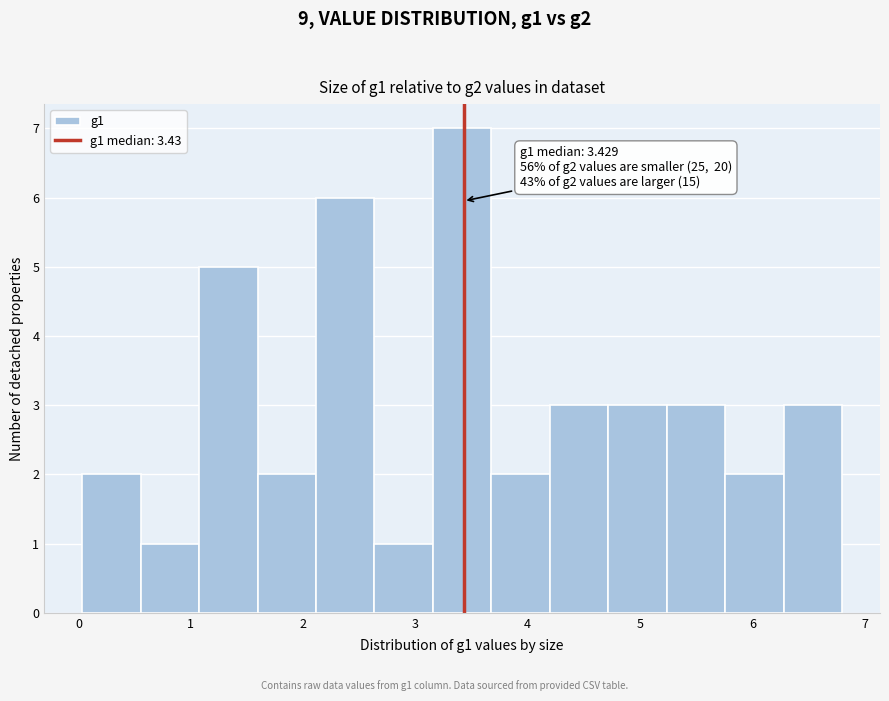

Over which range of the x-axis is the bar tallest?

3.2 to 3.7